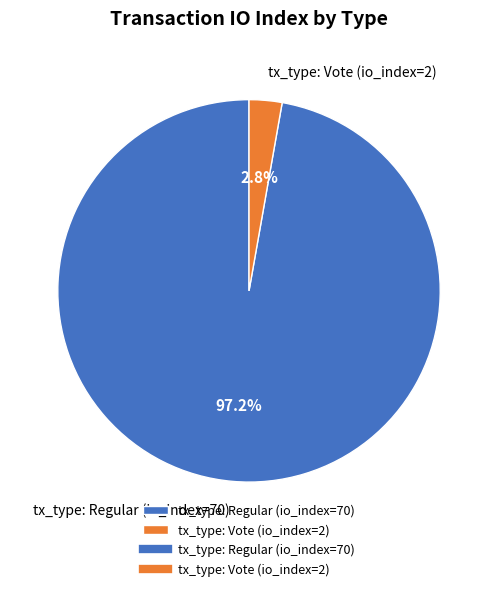

Rank the categories by value from highest to lowest.

tx_type: Regular (io_index=70), tx_type: Vote (io_index=2)